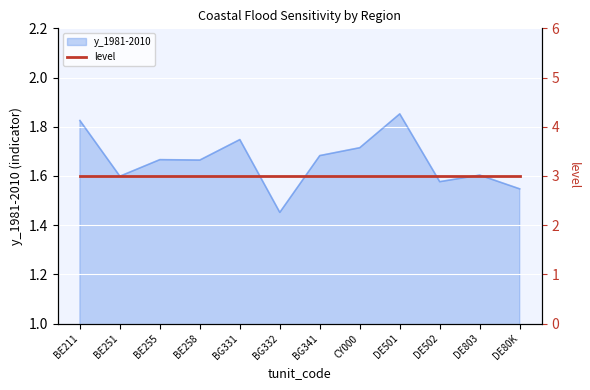

What is the sum of all values?

19.9